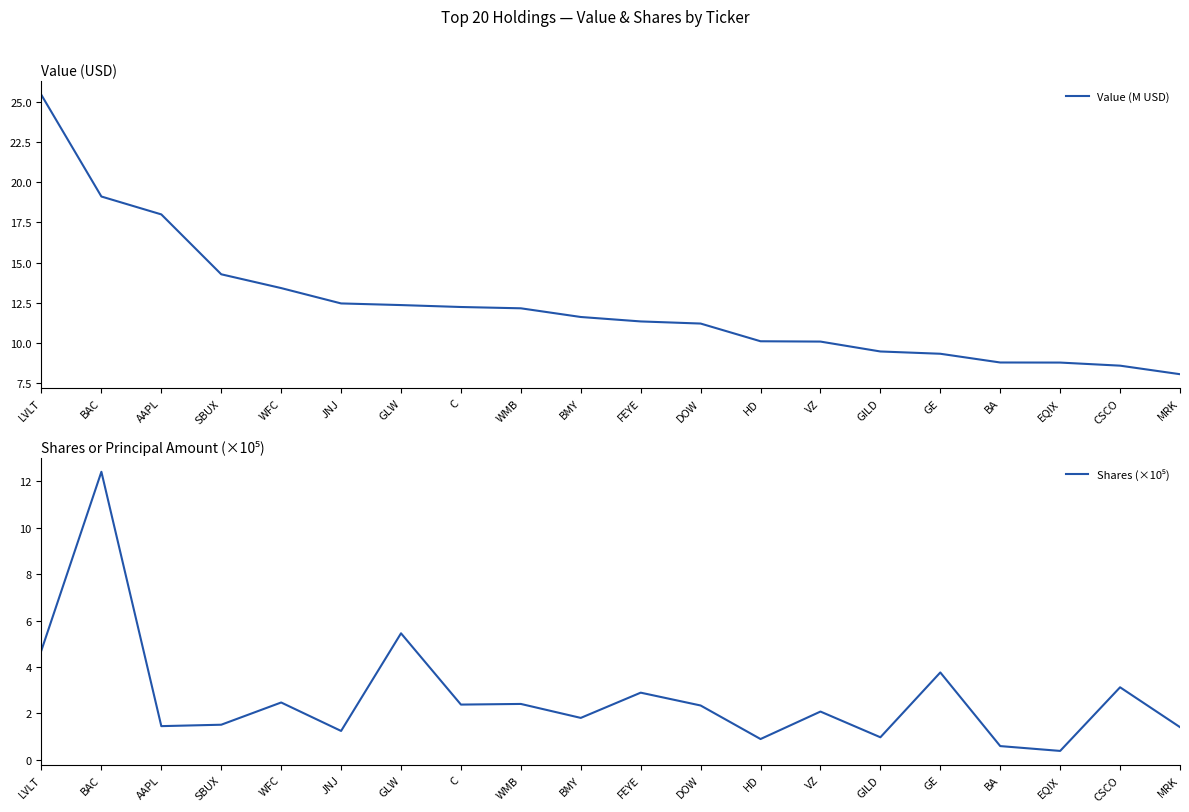

At which category is the sum across all series the highest?

BAC